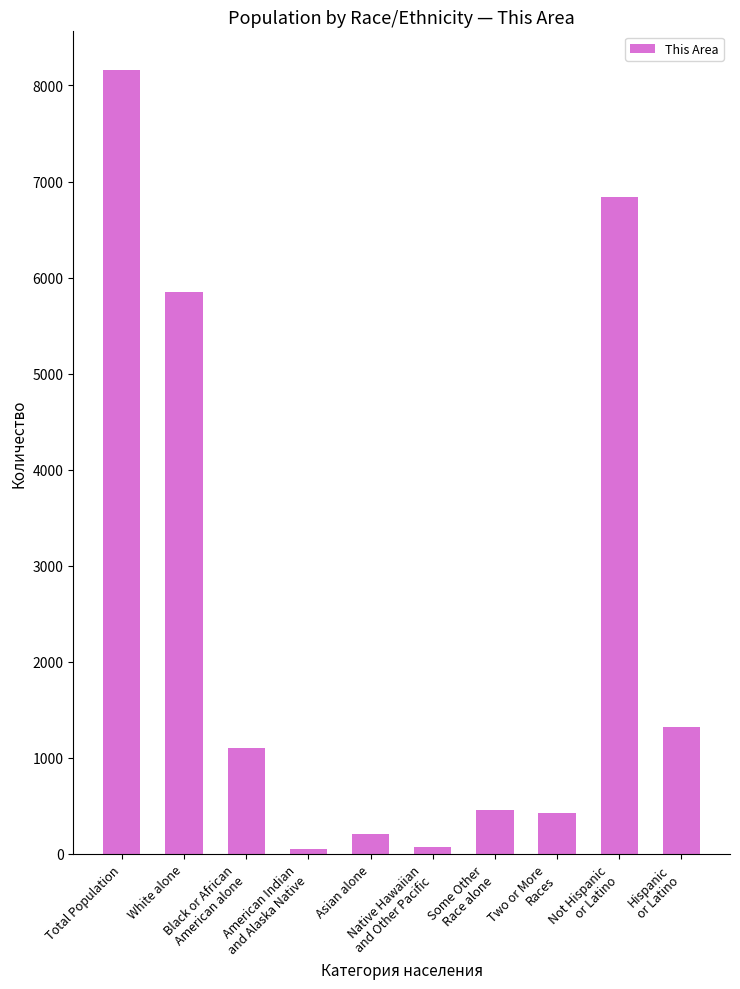

What is the smallest value displayed?

54